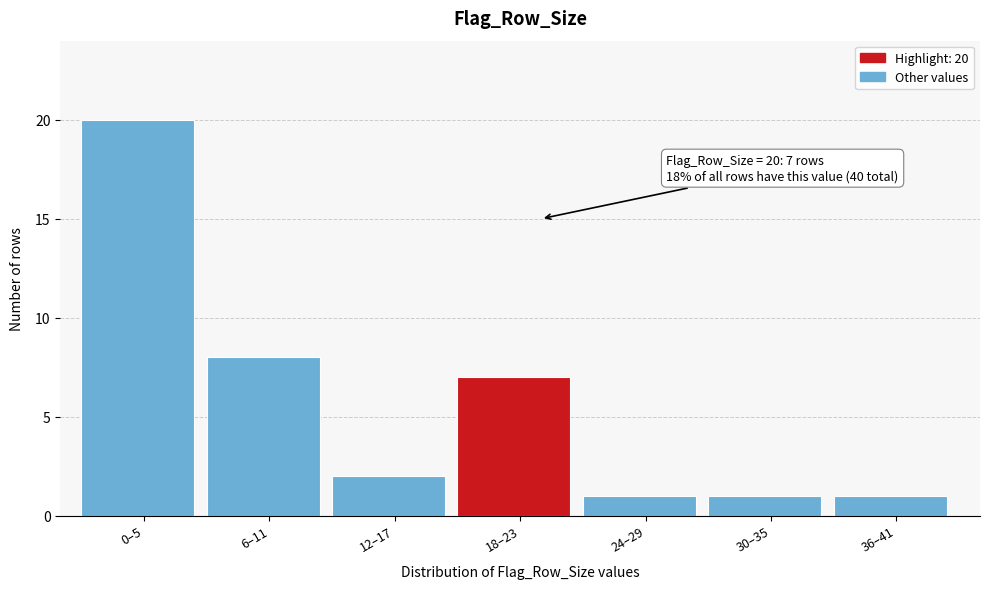

Reading left to right, list all the values displayed in this chart.

0–5=20	6–11=8	12–17=2	18–23=7	24–29=1	30–35=1	36–41=1